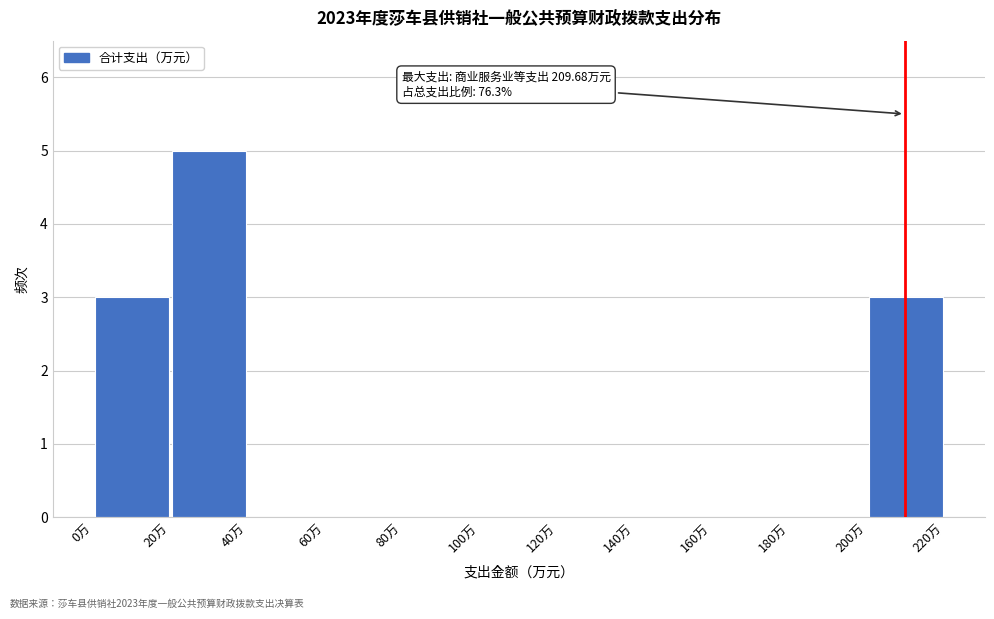

Over which range of the x-axis is the bar tallest?

20 to 40